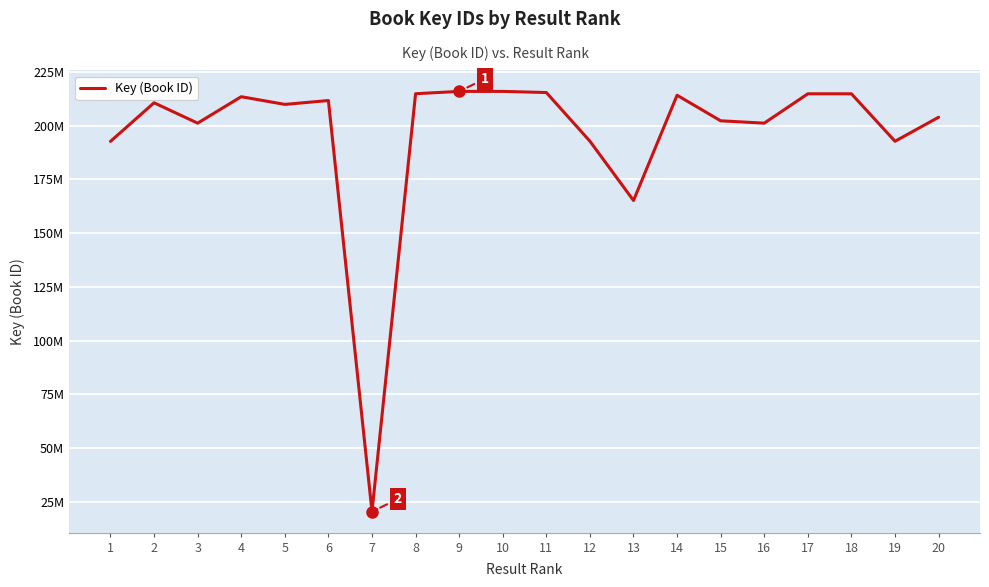

What is the maximum value shown in the chart?

215972292